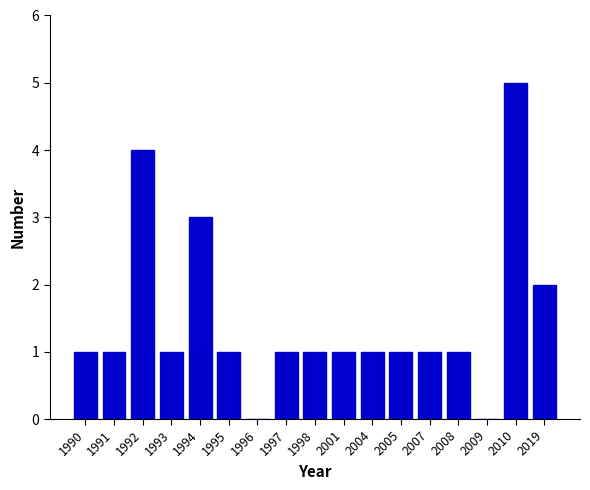

What is the change in value from 1998 to 2019?

+1